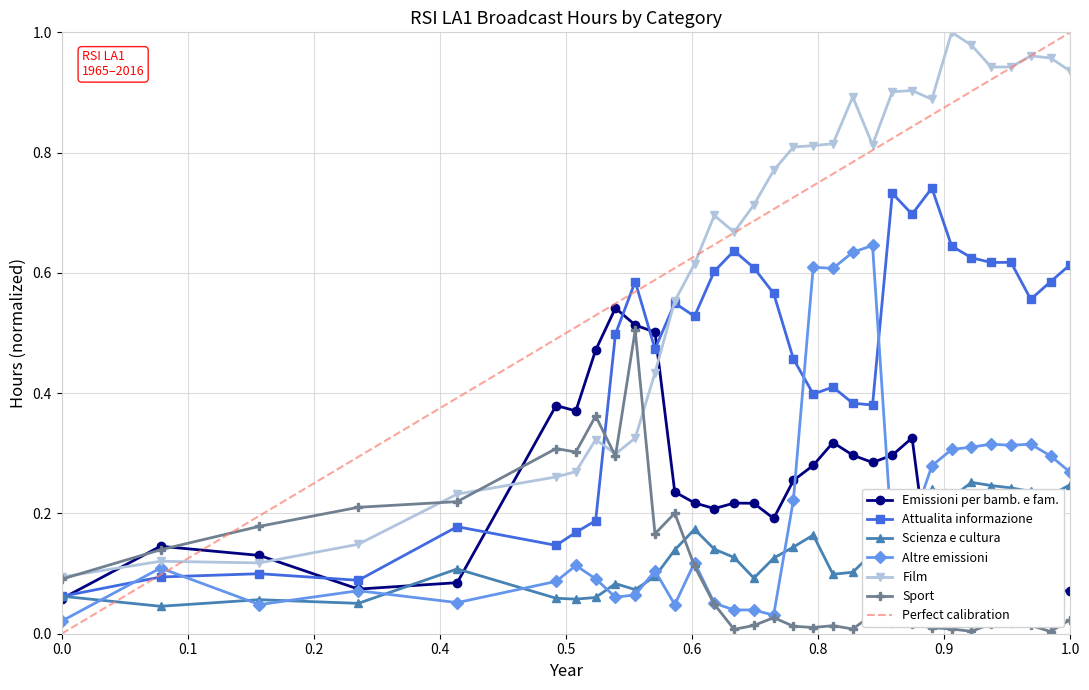

Does the chart display data point markers on the line(s)?

Yes